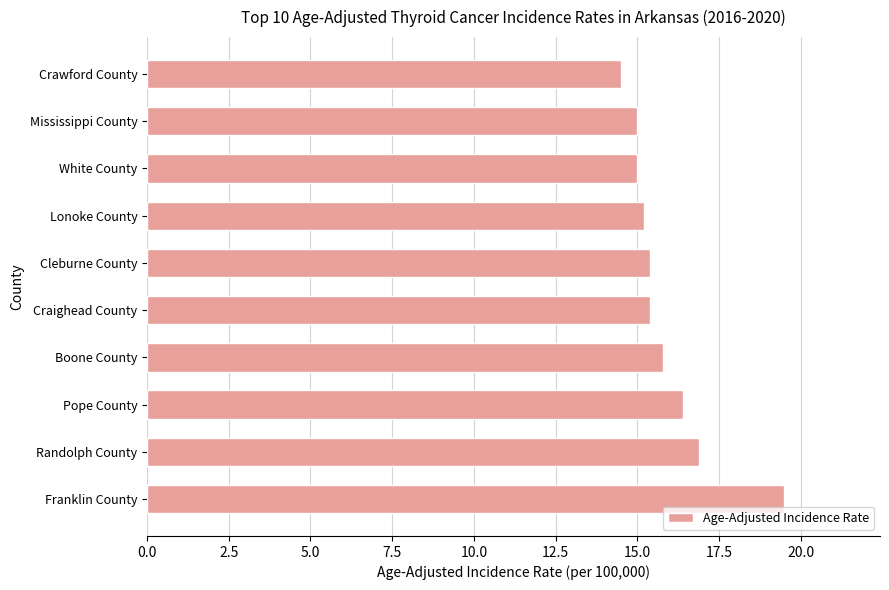

Which has a higher value, Crawford County or Franklin County?

Franklin County